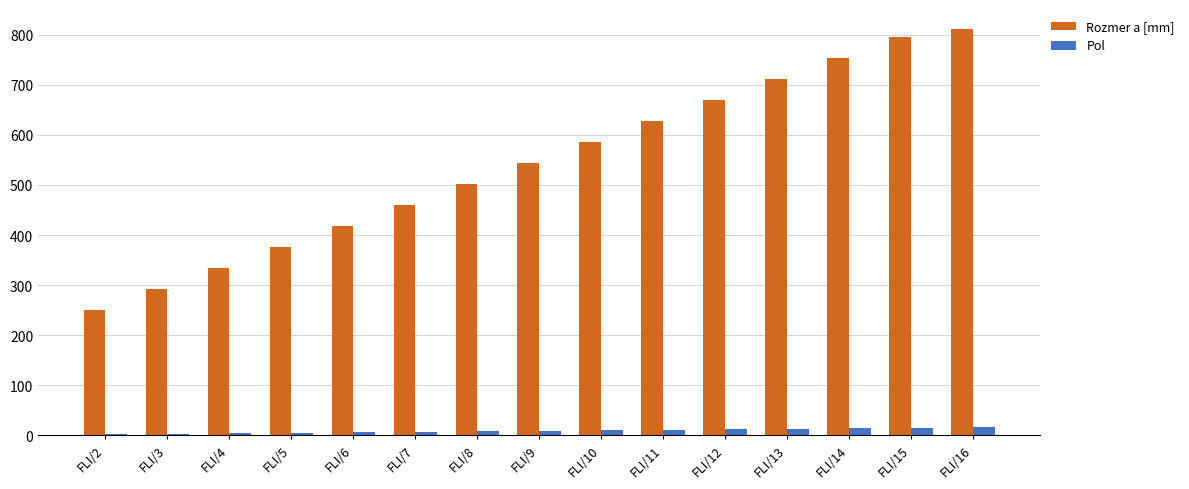

Which category has the highest value in the Rozmer a [mm] series?

FLI/16